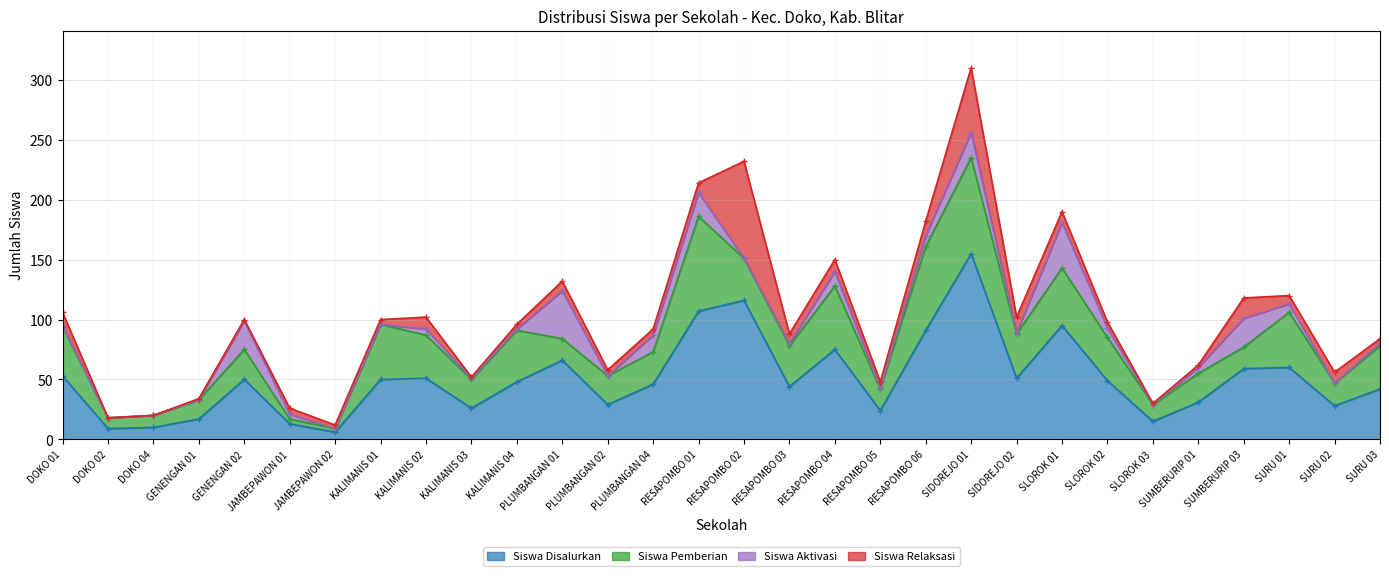

Reading left to right, list all the values displayed in this chart.

Siswa Disalurkan: DOKO 01=53	DOKO 02=9	DOKO 04=10	GENENGAN 01=17	GENENGAN 02=50	JAMBEPAWON 01=13	JAMBEPAWON 02=6	KALIMANIS 01=50	KALIMANIS 02=51	KALIMANIS 03=26	KALIMANIS 04=48	PLUMBANGAN 01=66	PLUMBANGAN 02=29	PLUMBANGAN 04=46	RESAPOMBO 01=107	RESAPOMBO 02=116	RESAPOMBO 03=44	RESAPOMBO 04=75	RESAPOMBO 05=24	RESAPOMBO 06=91	SIDOREJO 01=155	SIDOREJO 02=51	SLOROK 01=95	SLOROK 02=49	SLOROK 03=15	SUMBERURIP 01=31	SUMBERURIP 03=59	SURU 01=60	SURU 02=28	SURU 03=42
Siswa Pemberian: DOKO 01=41	DOKO 02=9	DOKO 04=10	GENENGAN 01=16	GENENGAN 02=25	JAMBEPAWON 01=4	JAMBEPAWON 02=3	KALIMANIS 01=46	KALIMANIS 02=36	KALIMANIS 03=24	KALIMANIS 04=43	PLUMBANGAN 01=18	PLUMBANGAN 02=24	PLUMBANGAN 04=27	RESAPOMBO 01=79	RESAPOMBO 02=35	RESAPOMBO 03=34	RESAPOMBO 04=53	RESAPOMBO 05=18	RESAPOMBO 06=70	SIDOREJO 01=80	SIDOREJO 02=37	SLOROK 01=48	SLOROK 02=36	SLOROK 03=14	SUMBERURIP 01=24	SUMBERURIP 03=18	SURU 01=46	SURU 02=19	SURU 03=36
Siswa Aktivasi: DOKO 01=1	DOKO 02=0	DOKO 04=0	GENENGAN 01=0	GENENGAN 02=24	JAMBEPAWON 01=4	JAMBEPAWON 02=0	KALIMANIS 01=0	KALIMANIS 02=5	KALIMANIS 03=1	KALIMANIS 04=1	PLUMBANGAN 01=40	PLUMBANGAN 02=0	PLUMBANGAN 04=14	RESAPOMBO 01=20	RESAPOMBO 02=0	RESAPOMBO 03=2	RESAPOMBO 04=12	RESAPOMBO 05=1	RESAPOMBO 06=9	SIDOREJO 01=21	SIDOREJO 02=1	SLOROK 01=38	SLOROK 02=8	SLOROK 03=0	SUMBERURIP 01=5	SUMBERURIP 03=24	SURU 01=7	SURU 02=0	SURU 03=2
Siswa Relaksasi: DOKO 01=11	DOKO 02=0	DOKO 04=0	GENENGAN 01=1	GENENGAN 02=1	JAMBEPAWON 01=5	JAMBEPAWON 02=3	KALIMANIS 01=4	KALIMANIS 02=10	KALIMANIS 03=1	KALIMANIS 04=4	PLUMBANGAN 01=8	PLUMBANGAN 02=5	PLUMBANGAN 04=5	RESAPOMBO 01=8	RESAPOMBO 02=81	RESAPOMBO 03=8	RESAPOMBO 04=10	RESAPOMBO 05=5	RESAPOMBO 06=12	SIDOREJO 01=54	SIDOREJO 02=13	SLOROK 01=9	SLOROK 02=5	SLOROK 03=1	SUMBERURIP 01=2	SUMBERURIP 03=17	SURU 01=7	SURU 02=9	SURU 03=4